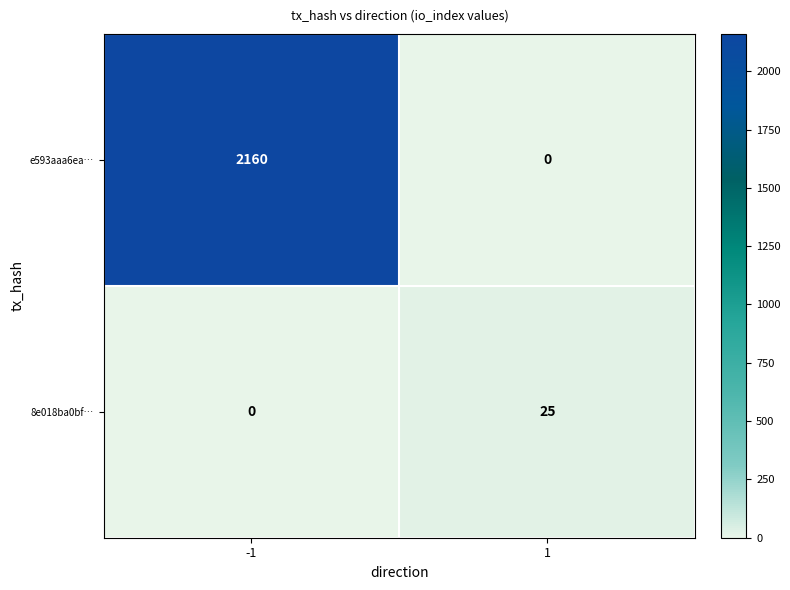

Reading left to right, what are all the values shown in this chart?

e593aaa6ea…: -1=2160	1=0
8e018ba0bf…: -1=0	1=25